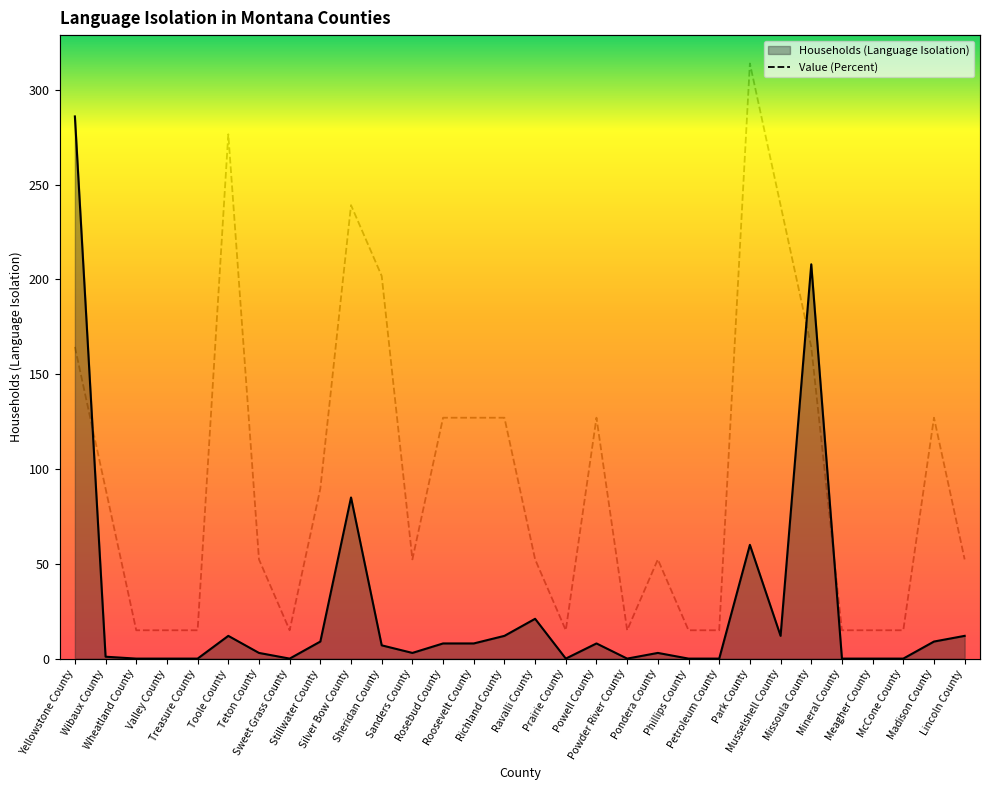

Which has a higher value, Musselshell County or Lincoln County?

Musselshell County